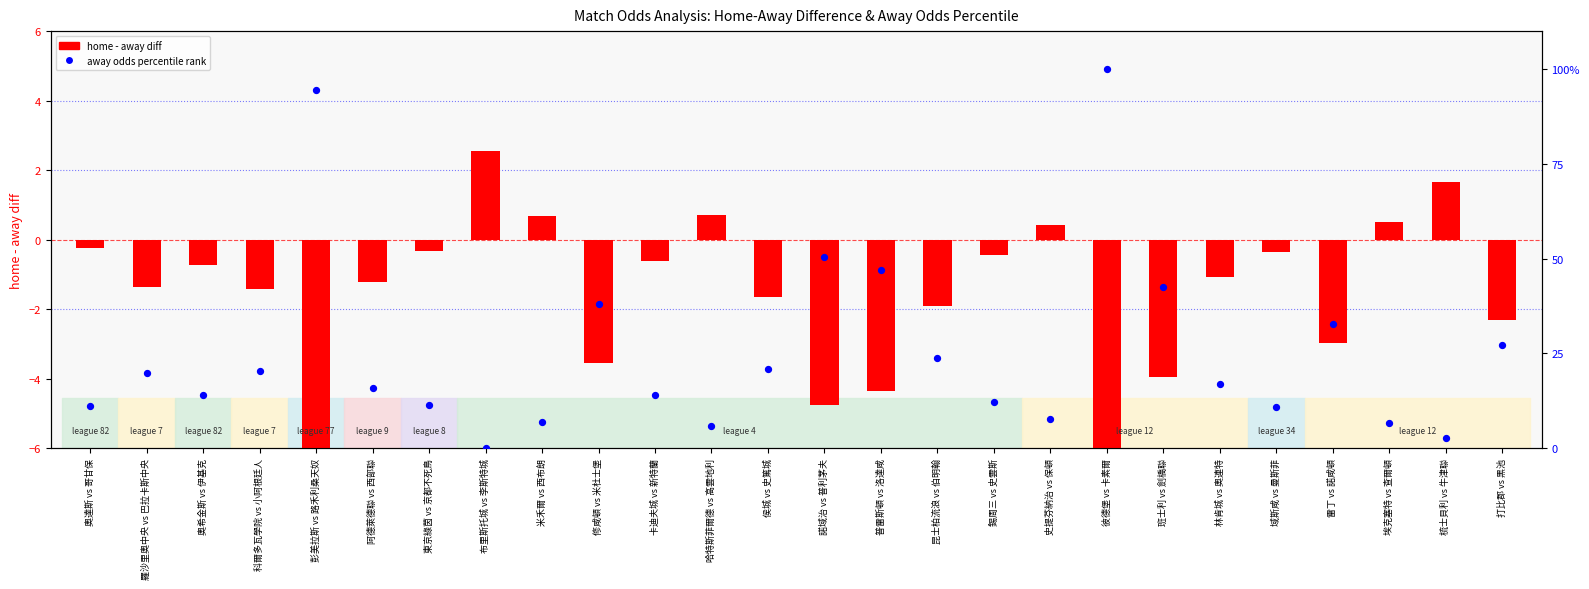

Which series has the largest Y range (max minus min)?

away odds percentile rank